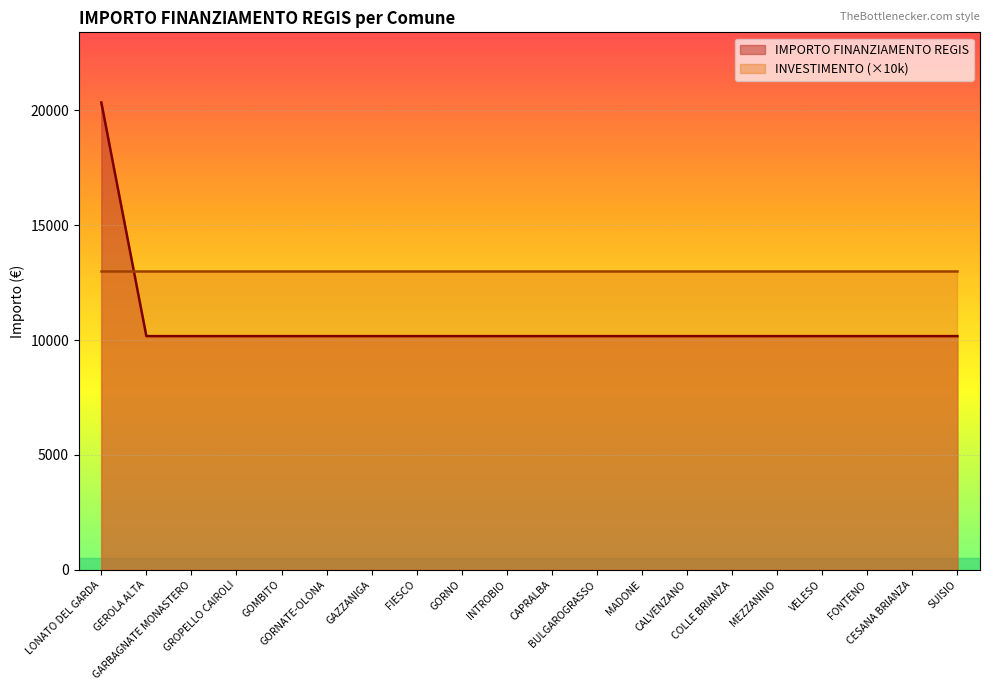

Approximately how many times larger is the value at GORNATE-OLONA compared to GARBAGNATE MONASTERO?

1.0